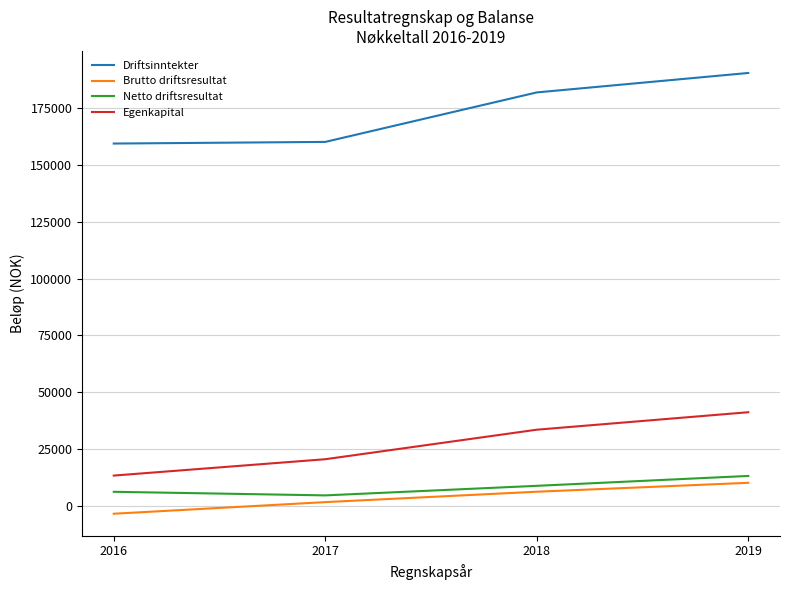

Count the number of categories in the chart.

4